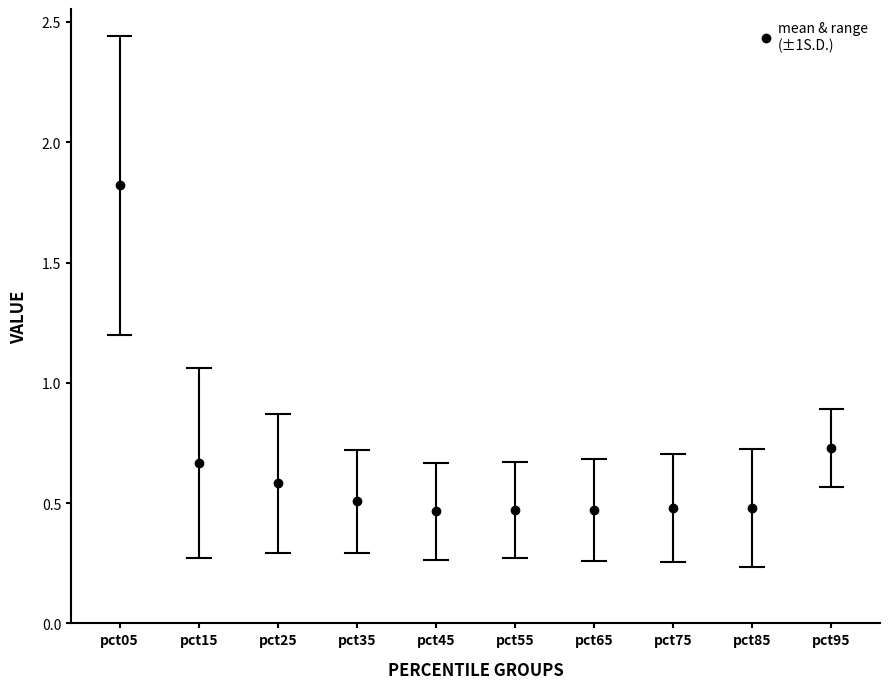

What is the sum of the Jun values at pct75 and pct35?

1.0